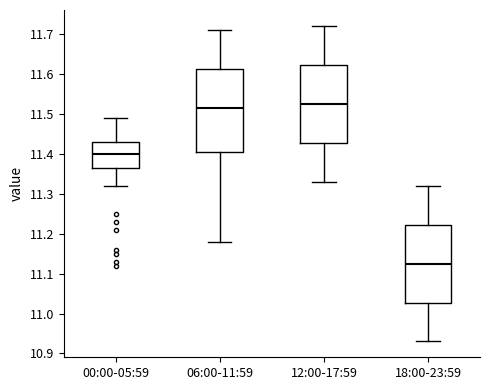

Comparing the boxes themselves (not the whiskers), which one is the tallest?

06:00-11:59